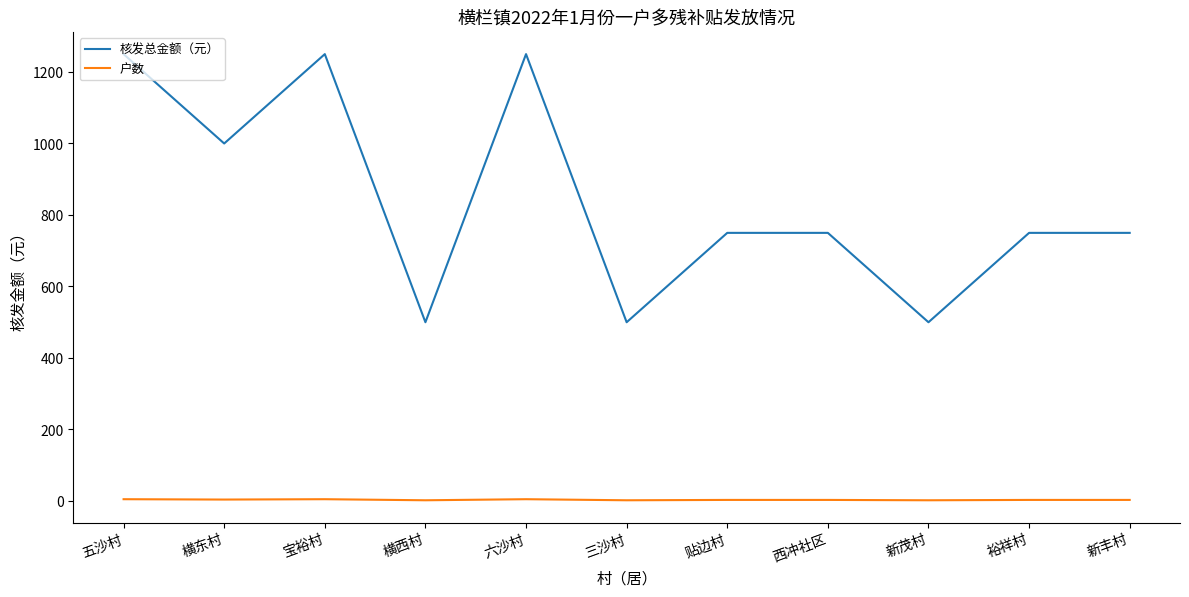

Does the chart have visible grid lines?

No